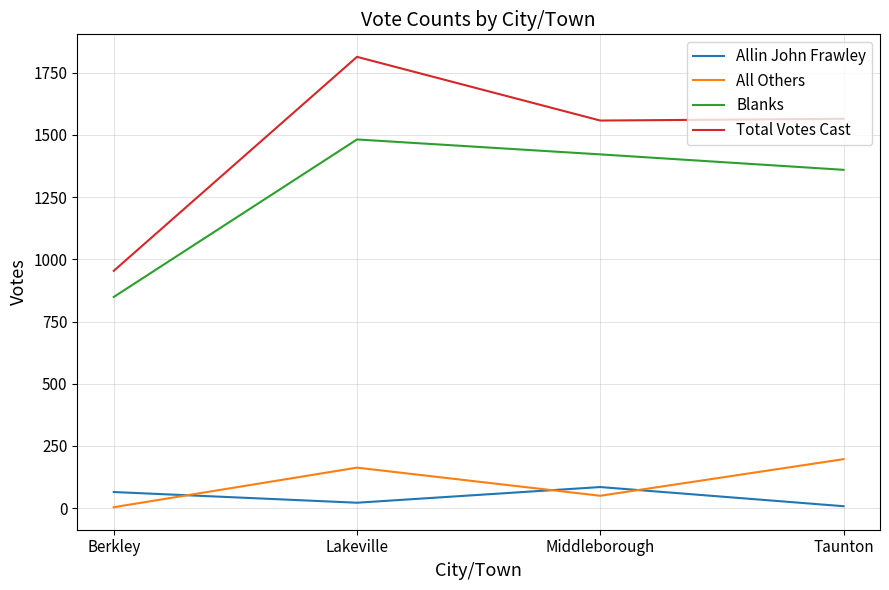

Where is the first local minimum for Total Votes Cast?

Middleborough